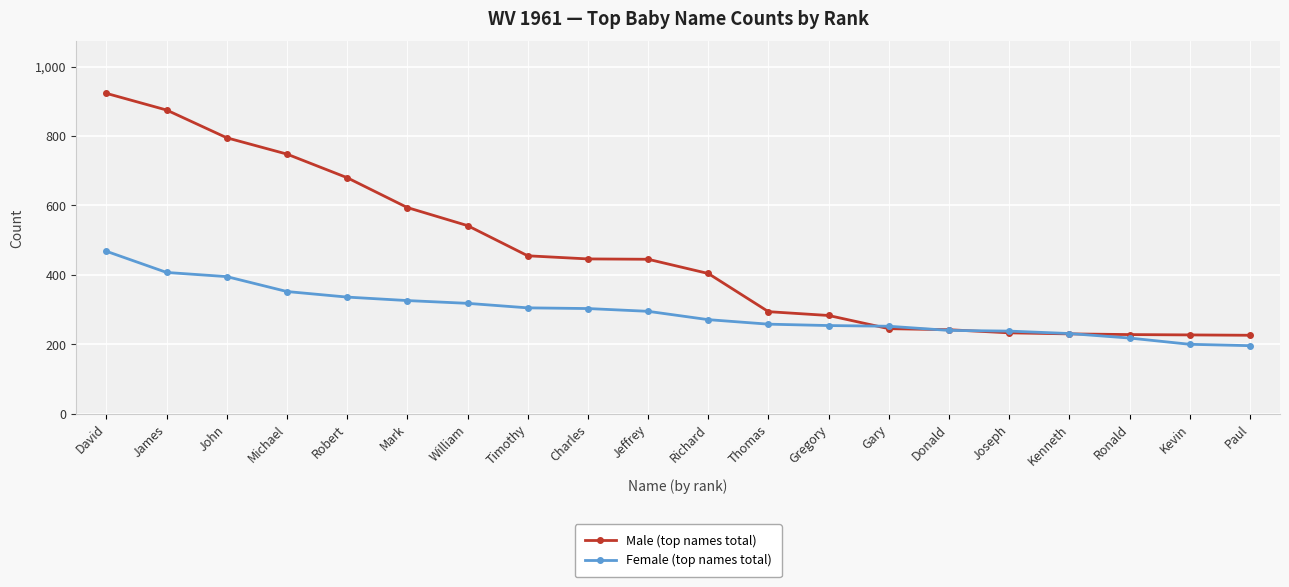

Which label corresponds to the largest value in the chart?

David